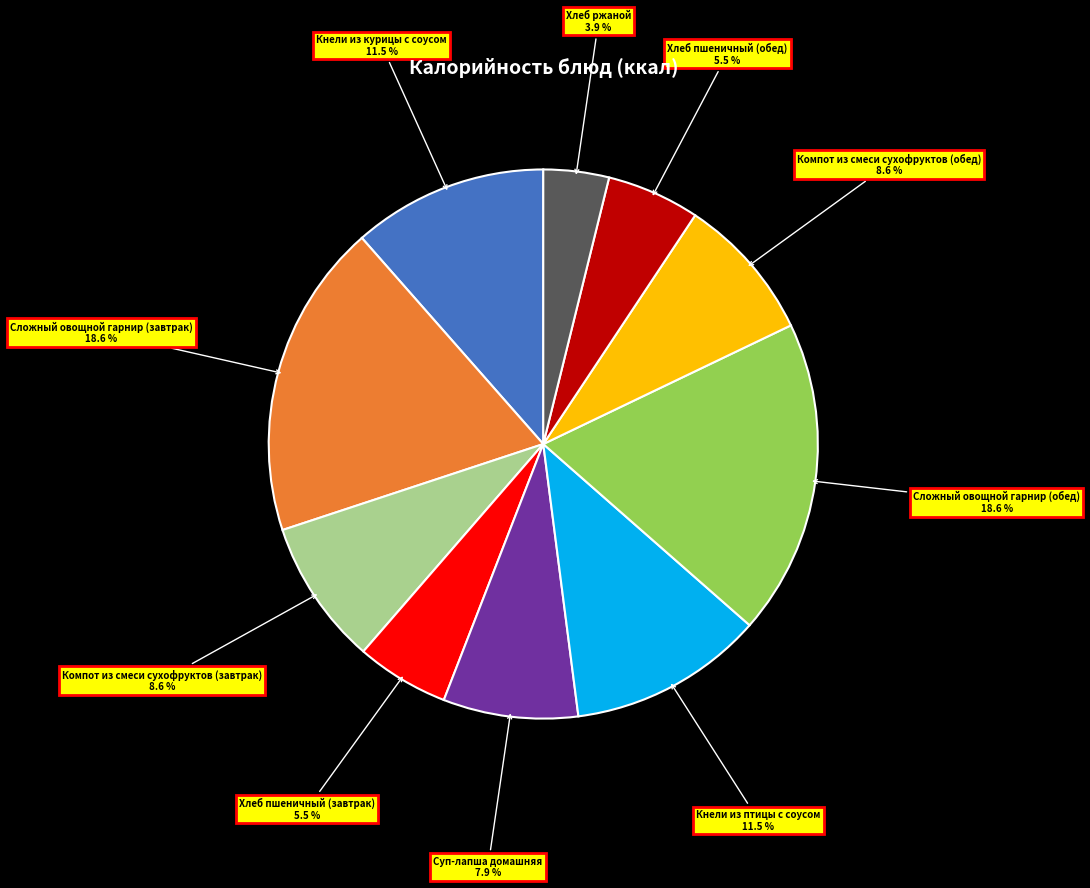

Is there a majority slice in this chart?

No